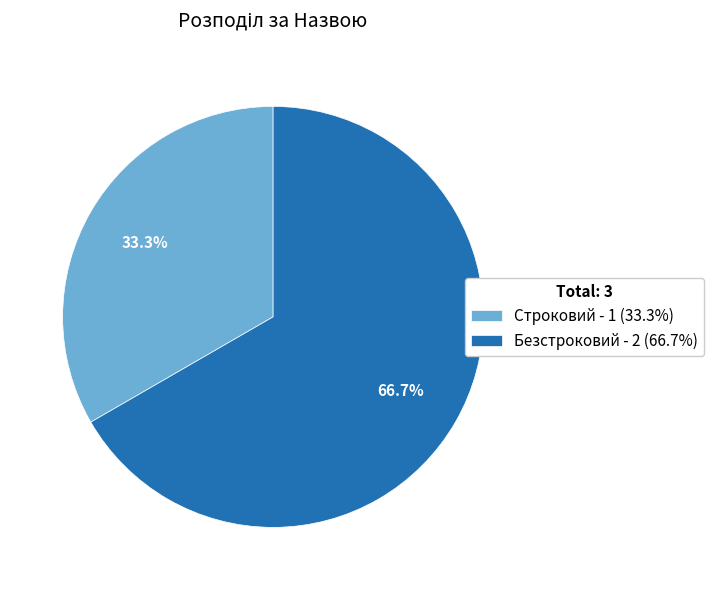

What percentage is the Безстроковий slice, to the nearest percent?

67%